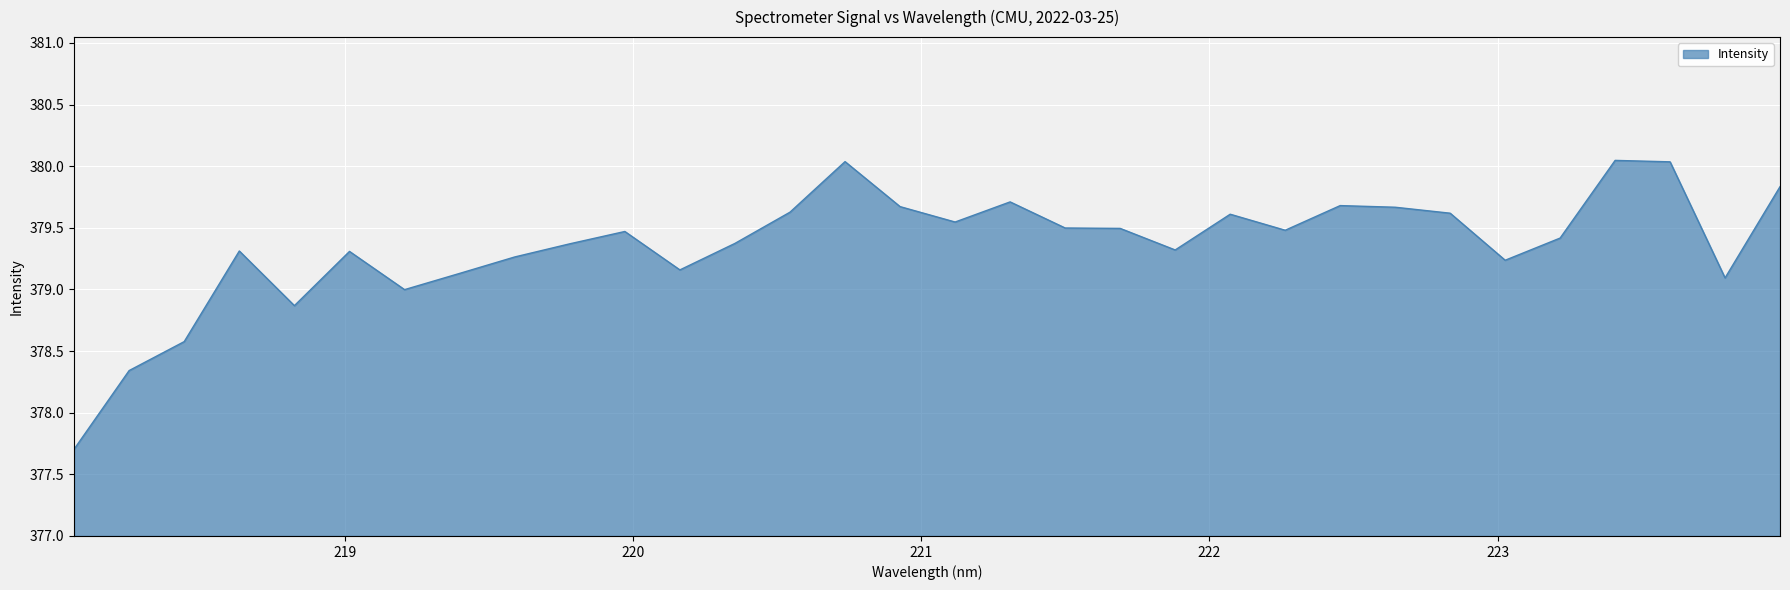

What is the smallest value displayed?

377.7